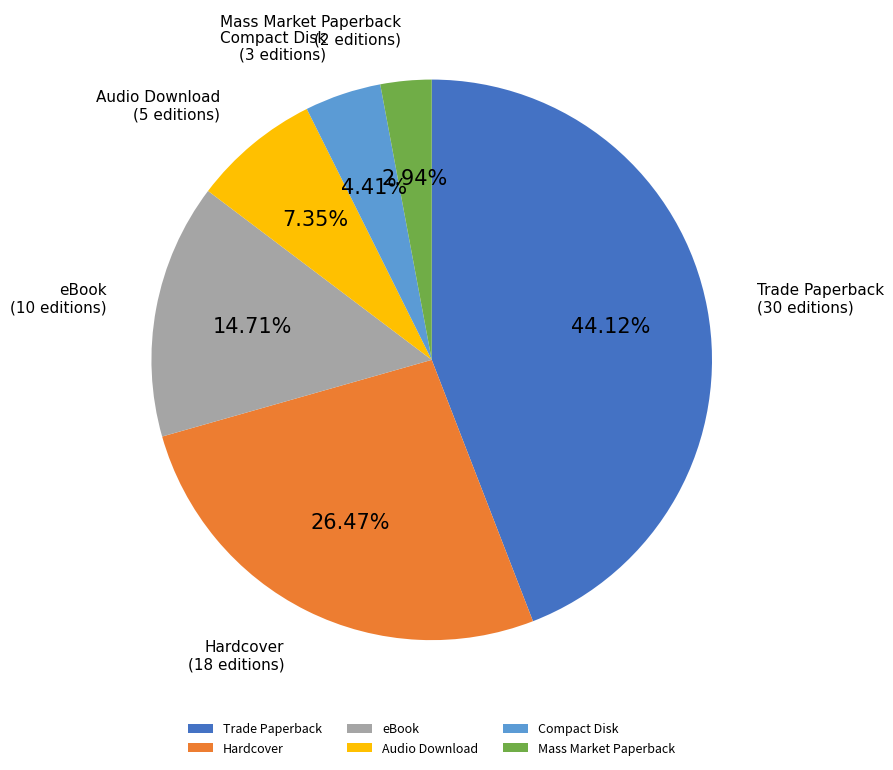

Count the number of slices in the pie.

6